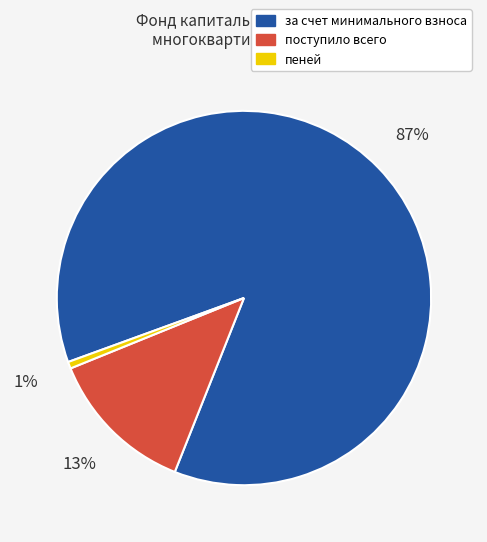

To the nearest percent, what is the average slice percentage?

33%